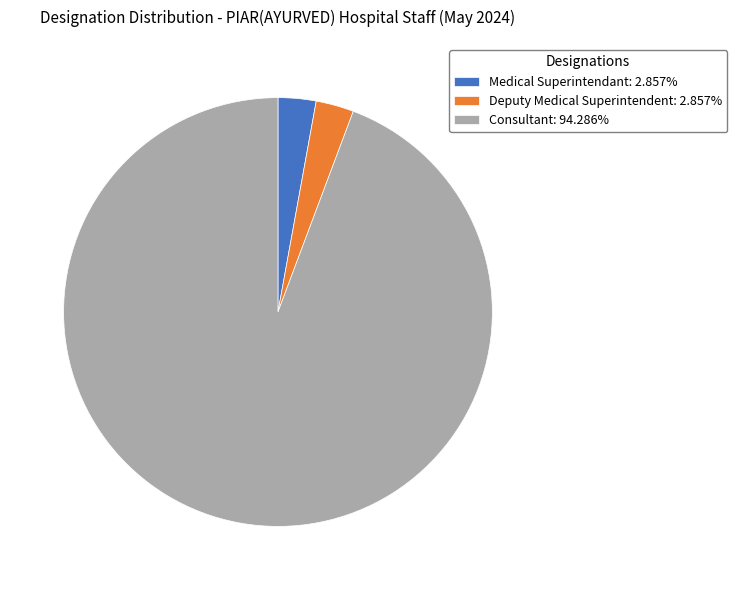

Is the sum of Deputy Medical Superintendent: 2.857% and Medical Superintendant: 2.857% greater than half?

No